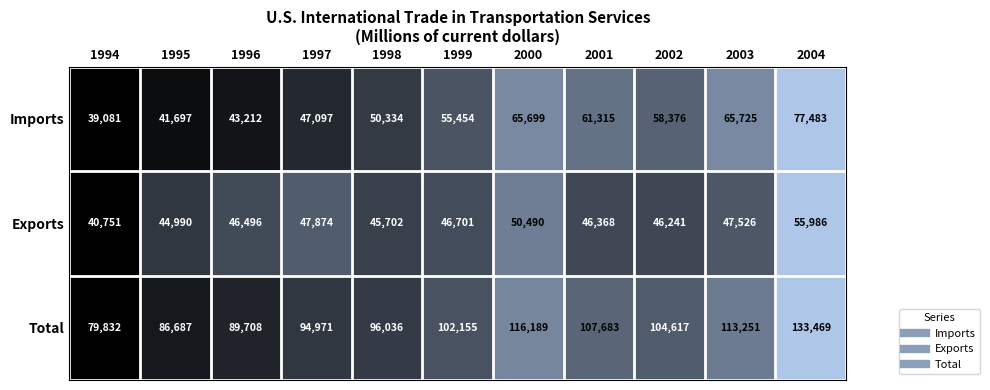

True or false: Total has a value of 107683 at 2001.

True